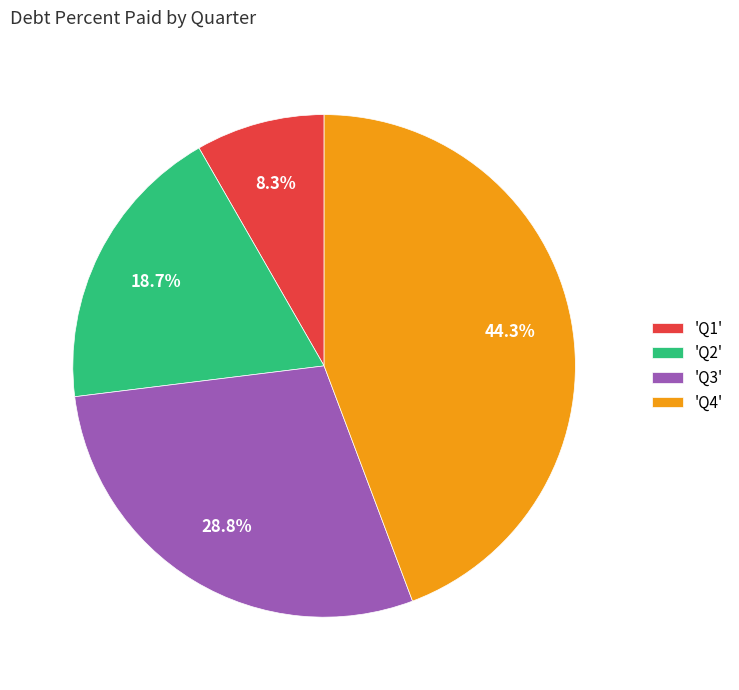

To the nearest percent, what is the difference between the largest and smallest slice percentages?

36%